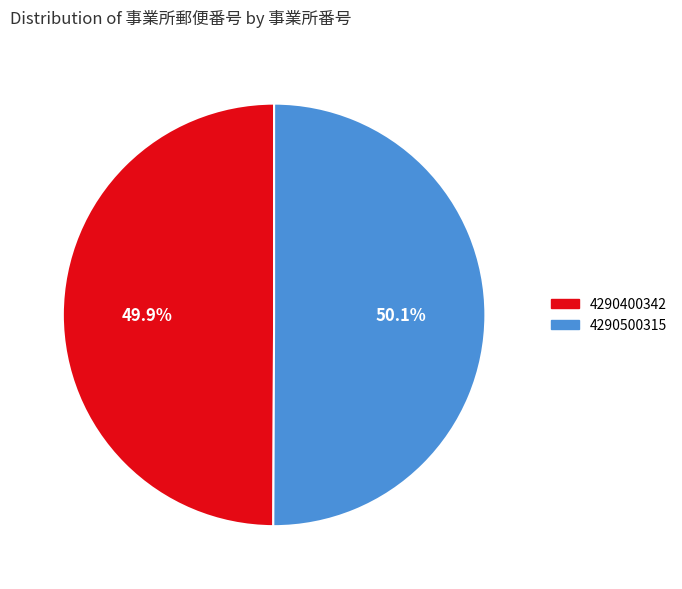

What percentage is NOT represented by 4290500315?

49.9%